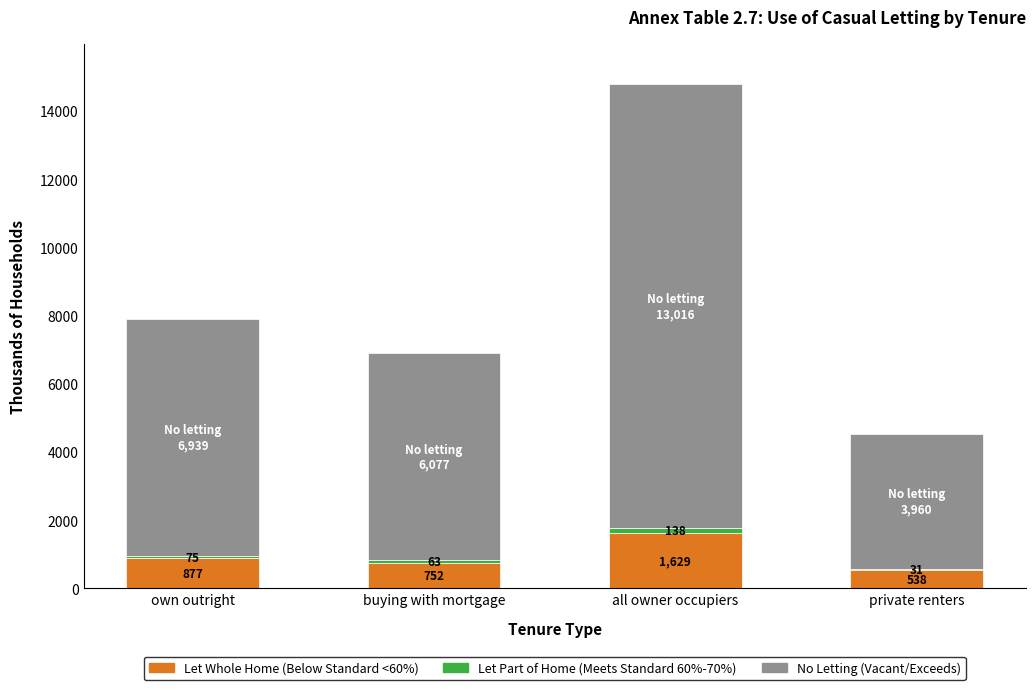

What is the total value across all series at own outright?

7891